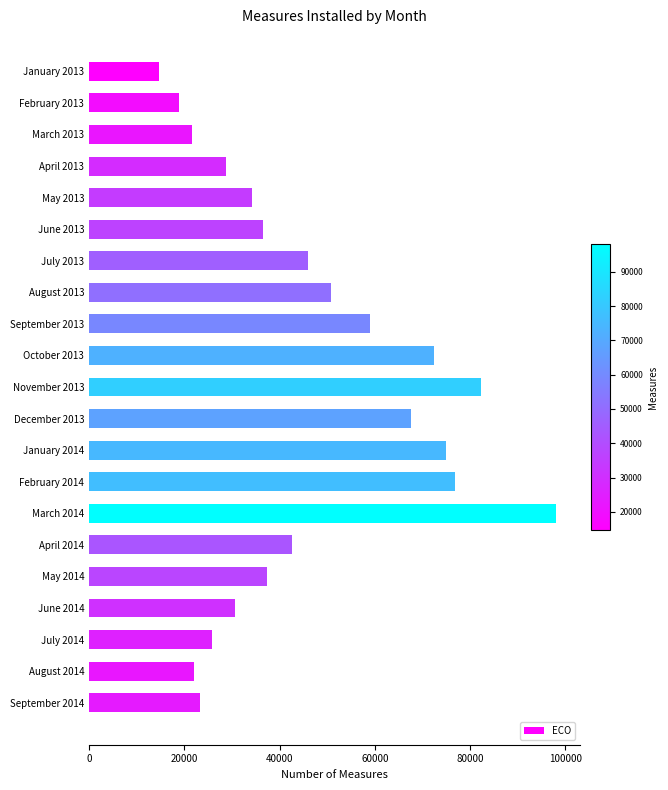

Reading bottom to top, list all the values displayed in this chart.

23325	22132	25715	30558	37429	42649	98096	76901	74915	67561	82397	72436	58967	50863	45902	36429	34122	28751	21689	18872	14692